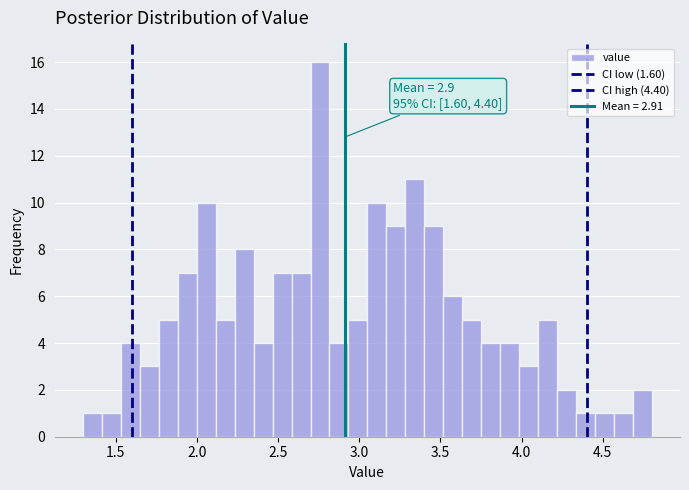

Read against the x-axis, roughly where is the centre of the tallest bar?

2.75